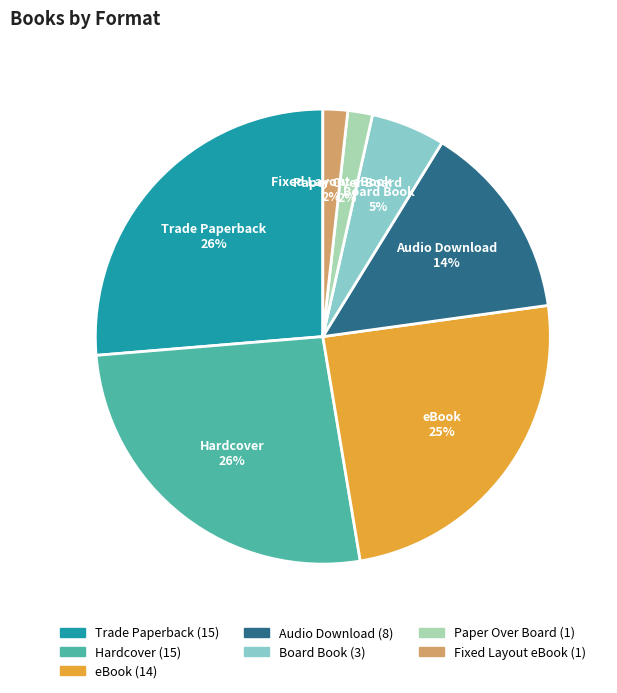

Is there any slice that represents more than half of the pie?

No